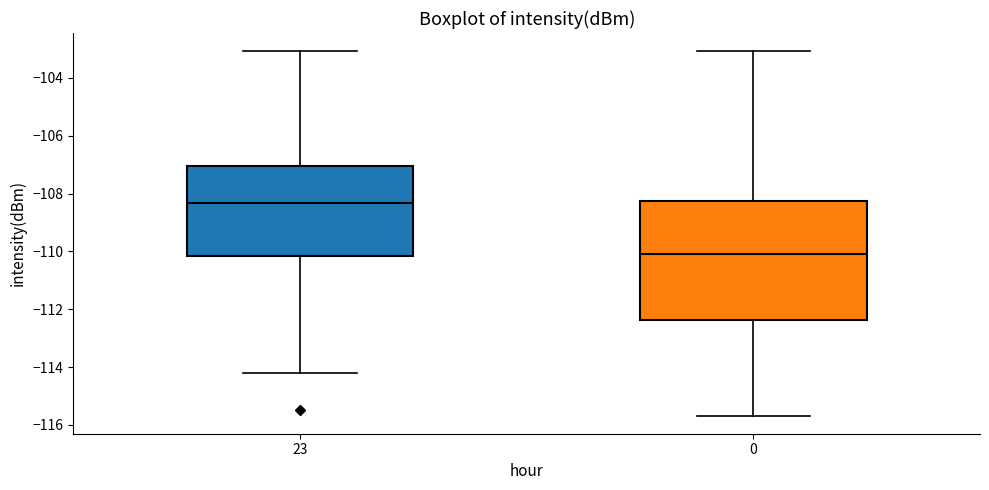

Which box's median line is the lowest?

0